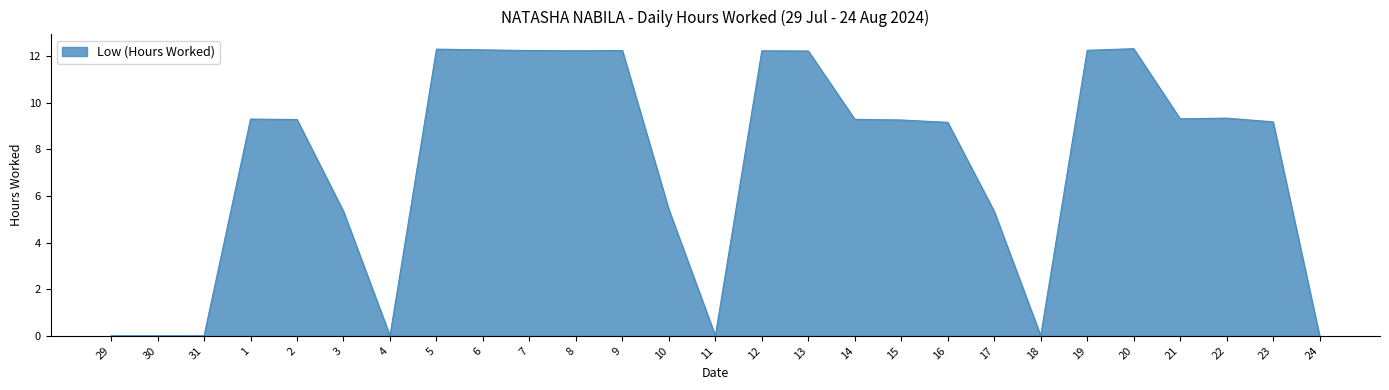

What is the difference between the maximum and minimum values?

12.3